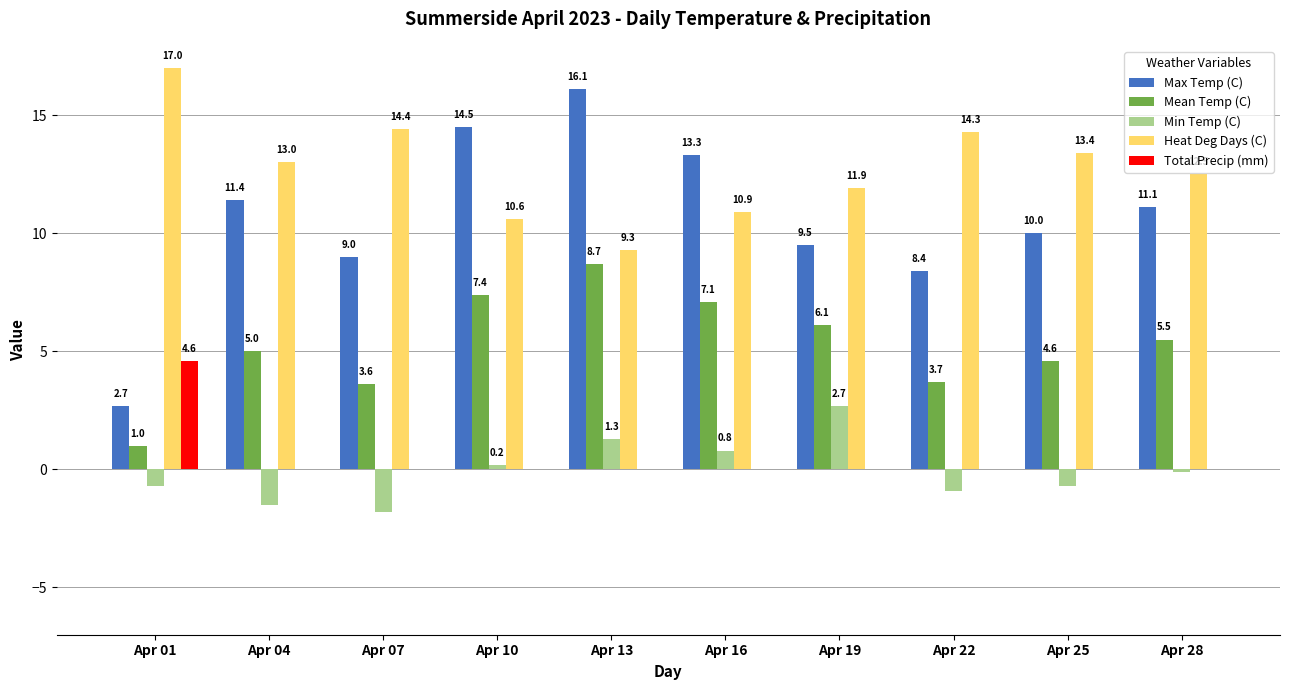

How many data points in Total Precip (mm) are above 0?

1